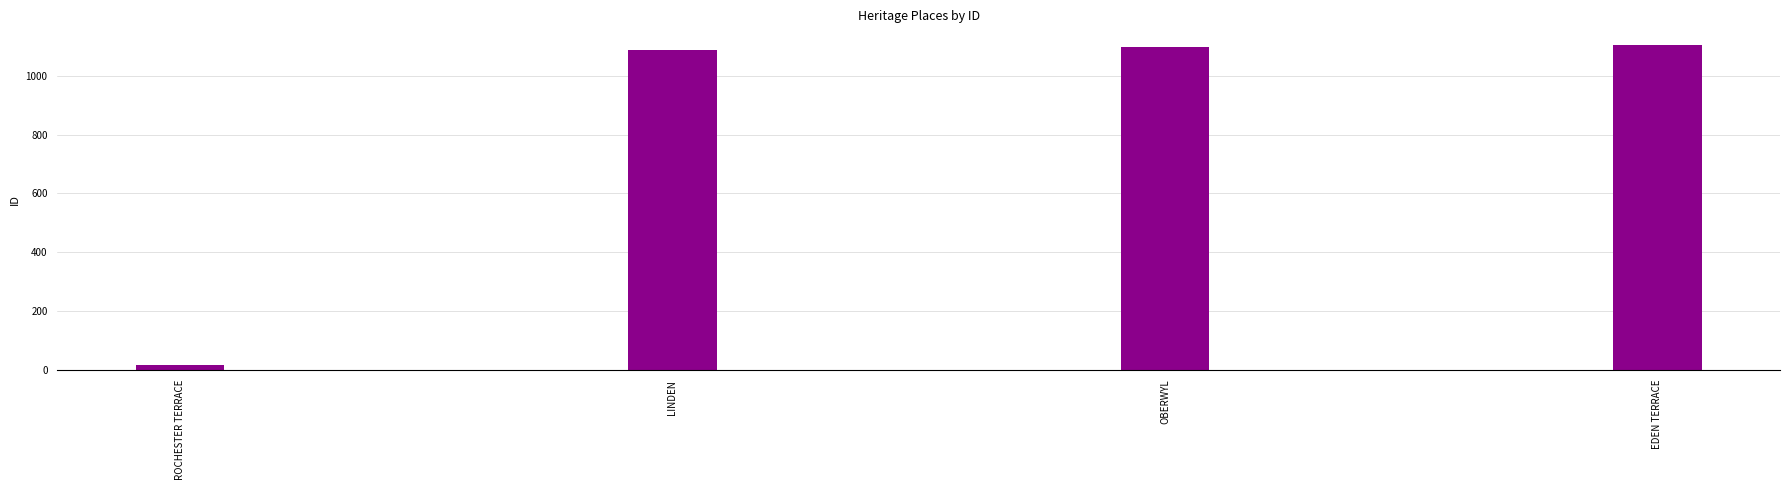

How many data points does each series have?

4